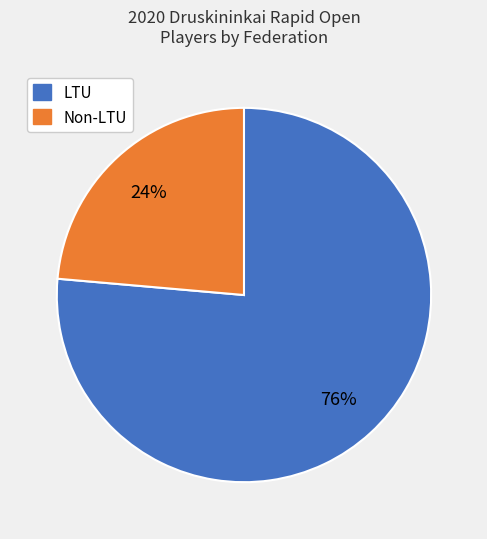

To the nearest percent, what is the average slice percentage?

50%